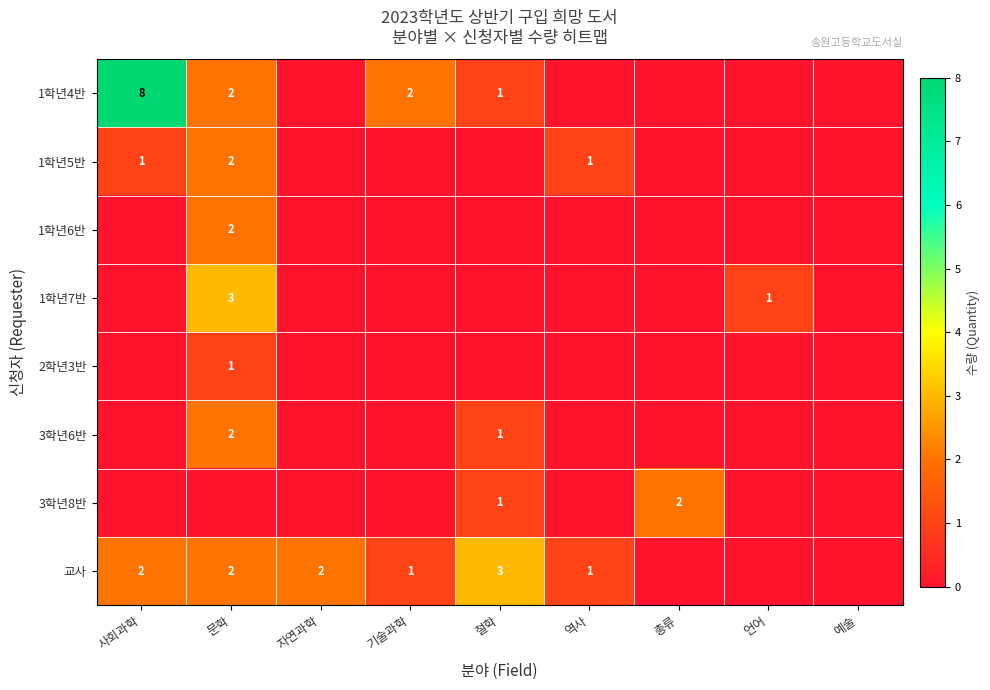

True or false: 교사 has a value of 3 at 철학.

True